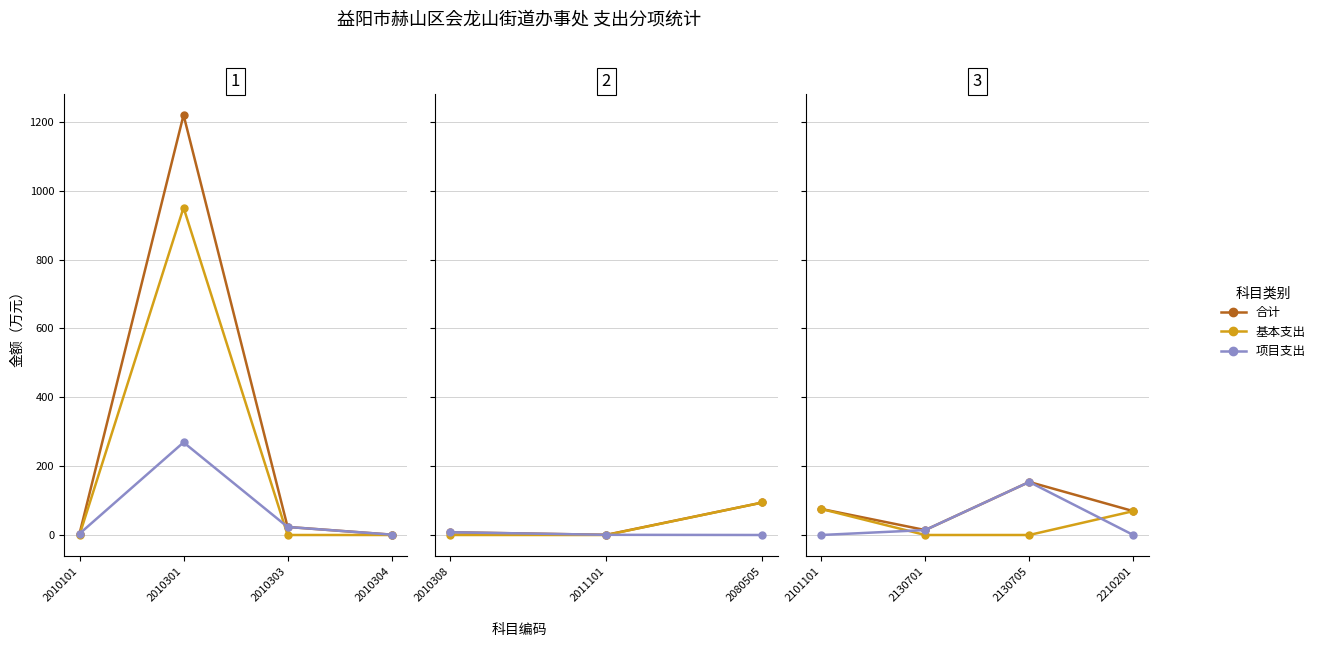

At 2101101, list the series in order from smallest to largest.

项目支出, 合计, 基本支出